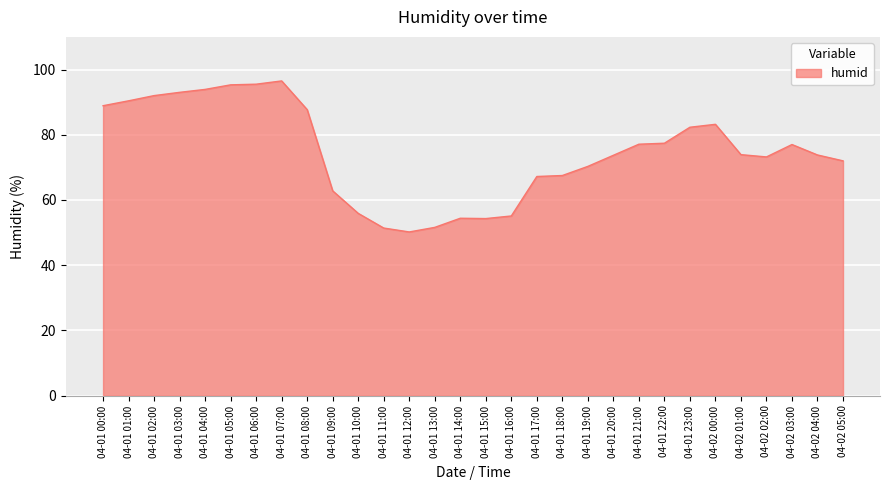

What is the smallest value displayed?

50.2